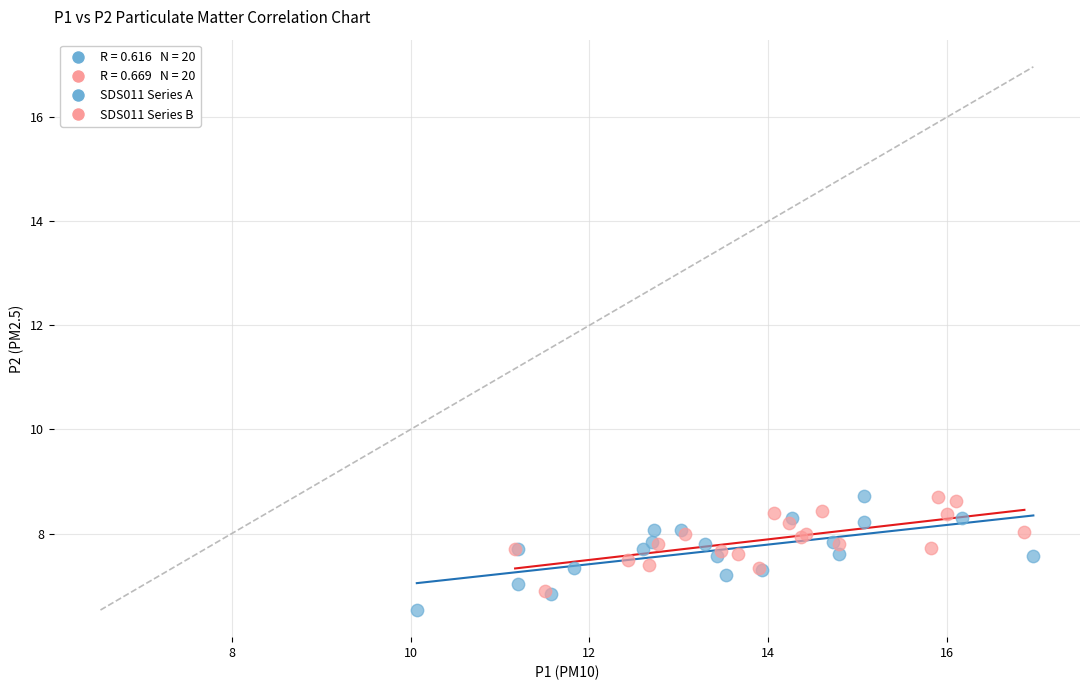

Which series reaches the minimum Y coordinate?

SDS011 Series A